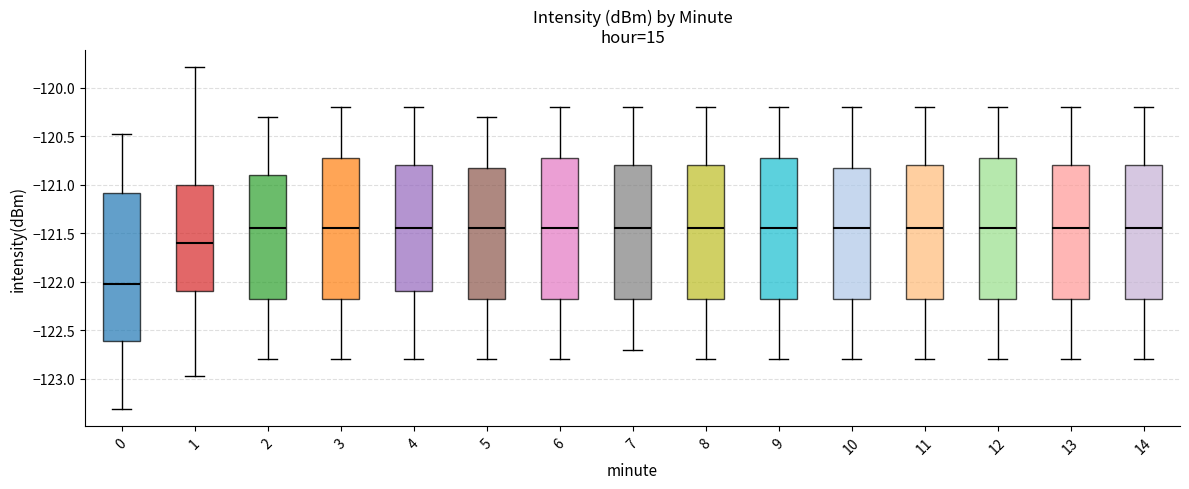

Reading left to right, transcribe this box plot: for each box, give where its median line is, the range the box spans, and where its two whiskers end, as read against the y-axis. The values are not printed on the chart, so give them approximately, as read against the axis.

0: median -122.00, box -122.60 to -121.10, whiskers -123.30 to -120.45
1: median -121.60, box -122.10 to -121.00, whiskers -122.95 to -119.80
2: median -121.45, box -122.15 to -120.90, whiskers -122.80 to -120.30
3: median -121.45, box -122.15 to -120.70, whiskers -122.80 to -120.20
4: median -121.45, box -122.10 to -120.80, whiskers -122.80 to -120.20
5: median -121.45, box -122.15 to -120.80, whiskers -122.80 to -120.30
6: median -121.45, box -122.15 to -120.70, whiskers -122.80 to -120.20
7: median -121.45, box -122.15 to -120.80, whiskers -122.70 to -120.20
8: median -121.45, box -122.15 to -120.80, whiskers -122.80 to -120.20
9: median -121.45, box -122.15 to -120.70, whiskers -122.80 to -120.20
10: median -121.45, box -122.15 to -120.80, whiskers -122.80 to -120.20
11: median -121.45, box -122.15 to -120.80, whiskers -122.80 to -120.20
12: median -121.45, box -122.15 to -120.70, whiskers -122.80 to -120.20
13: median -121.45, box -122.15 to -120.80, whiskers -122.80 to -120.20
14: median -121.45, box -122.15 to -120.80, whiskers -122.80 to -120.20